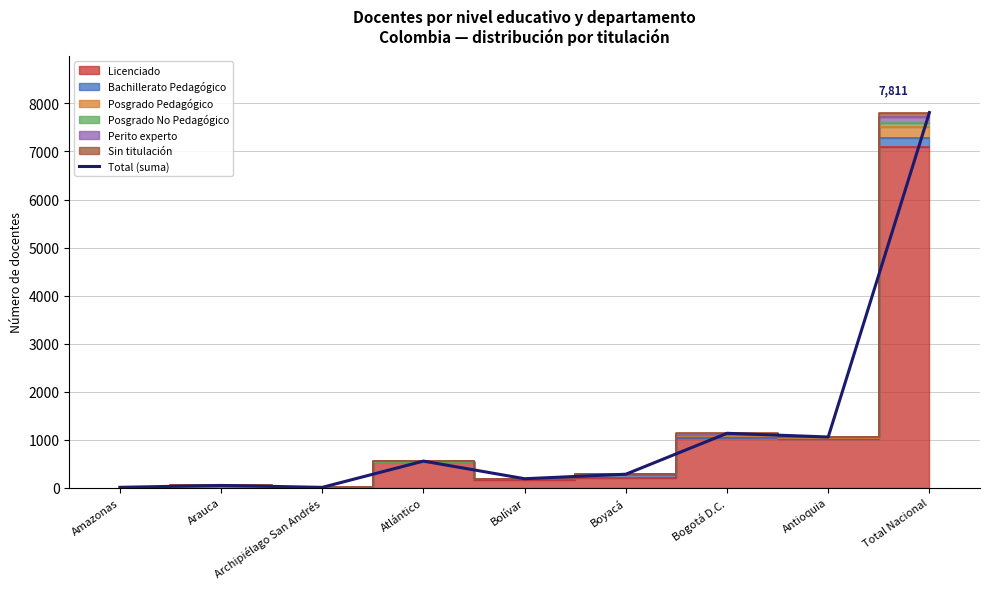

At which category does the data reach its first local peak?

Arauca